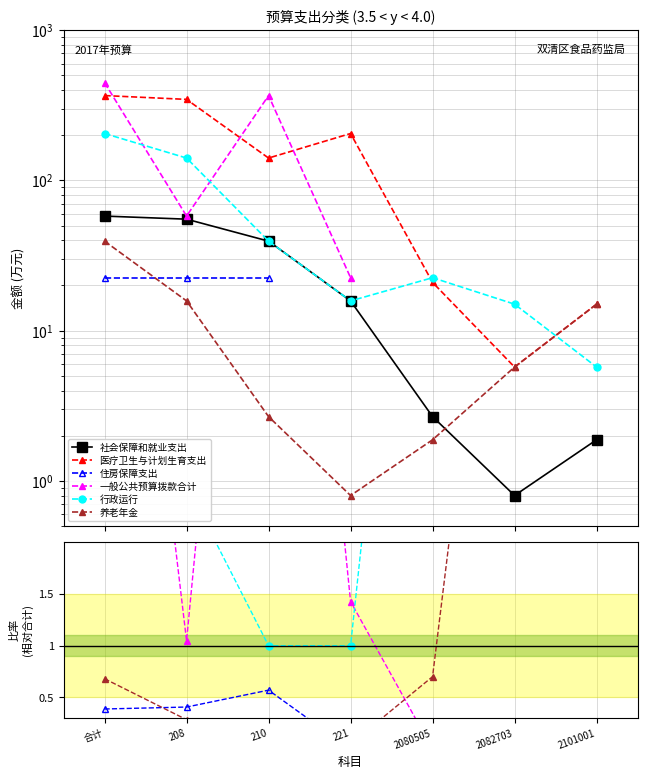

How many interior local valleys does the 医疗卫生与计划生育支出 series have?

2